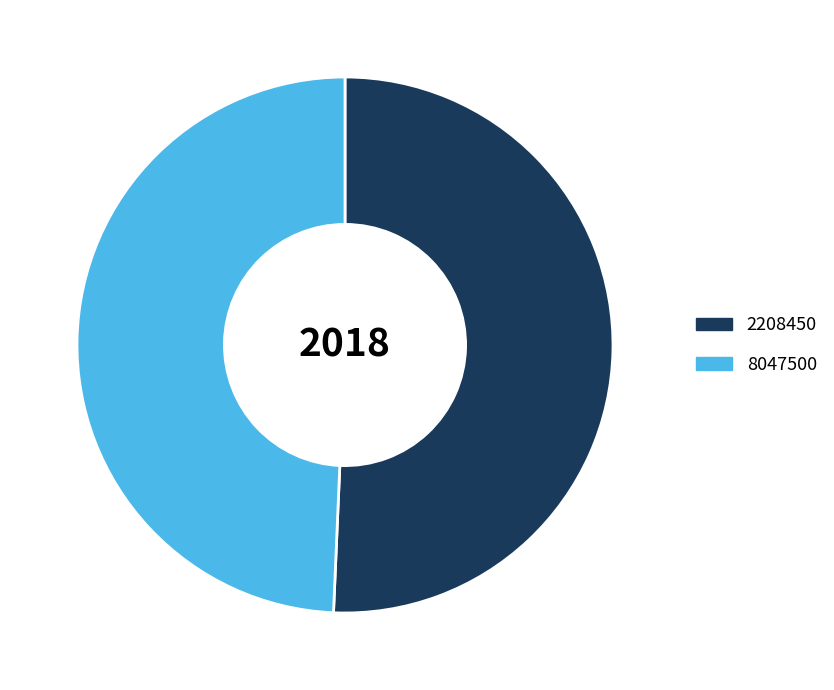

Between 2208450 and 8047500, which is larger?

2208450